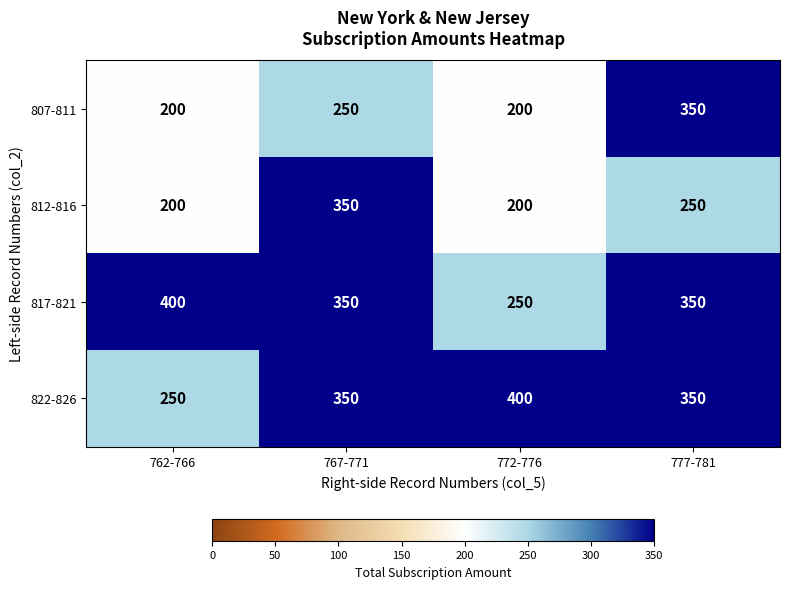

The 822-826 series shows 55 at 762-766. True or false?

False